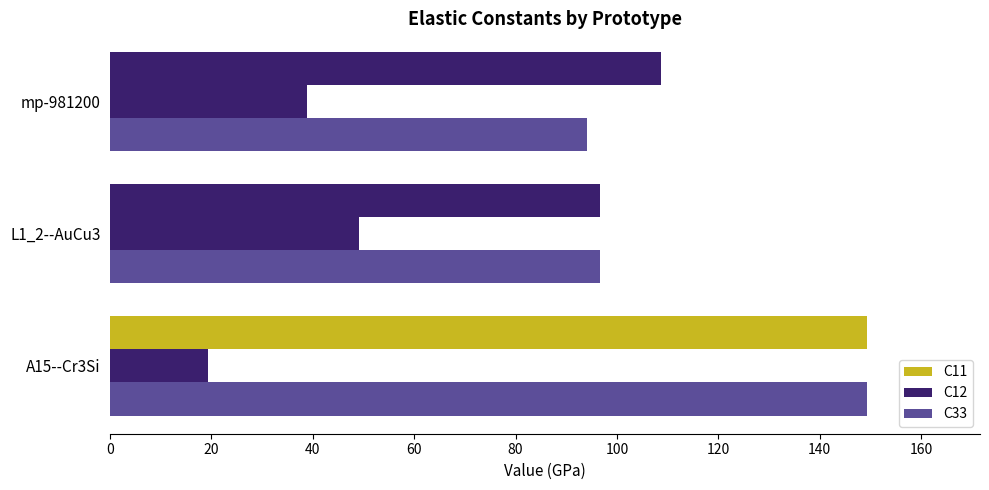

How many values in the C11 series are below 108?

1